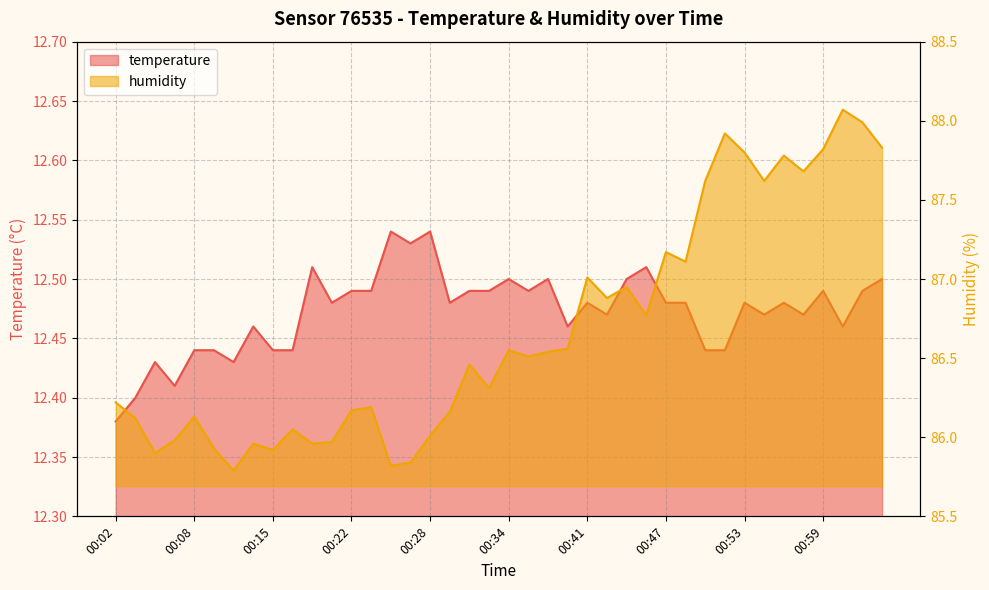

True or false: humidity and temperature cross at least once.

False